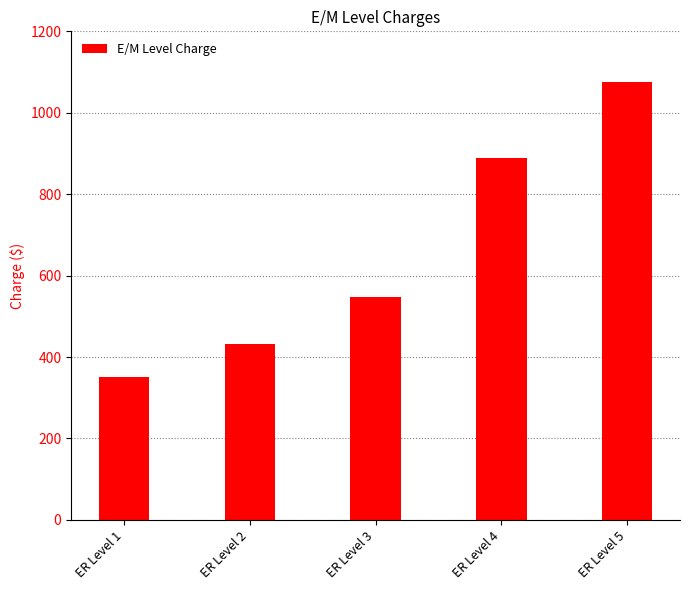

Reading left to right, list all the values displayed in this chart.

352	433	547	889	1076